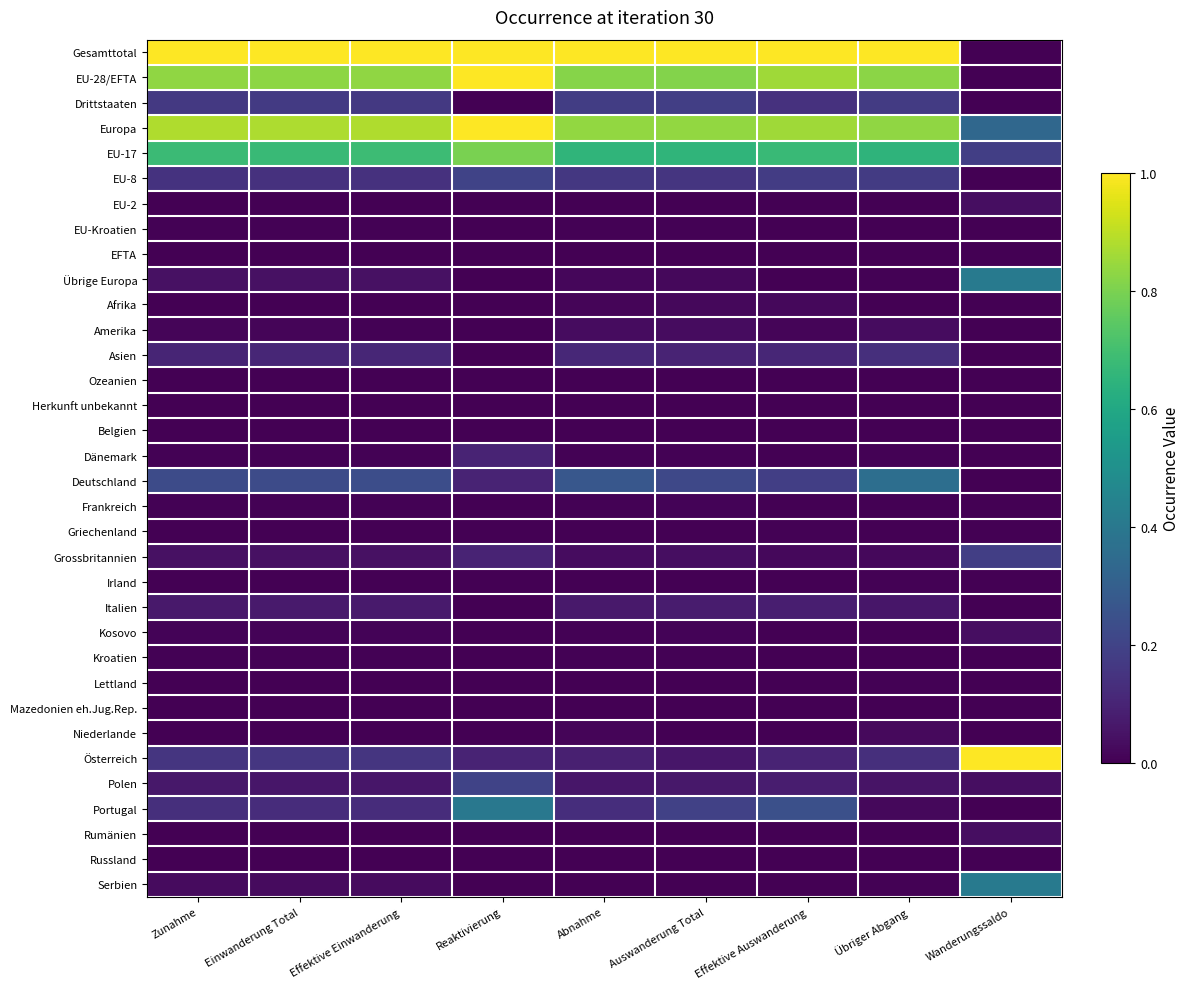

How many categories are shown in the chart?

9